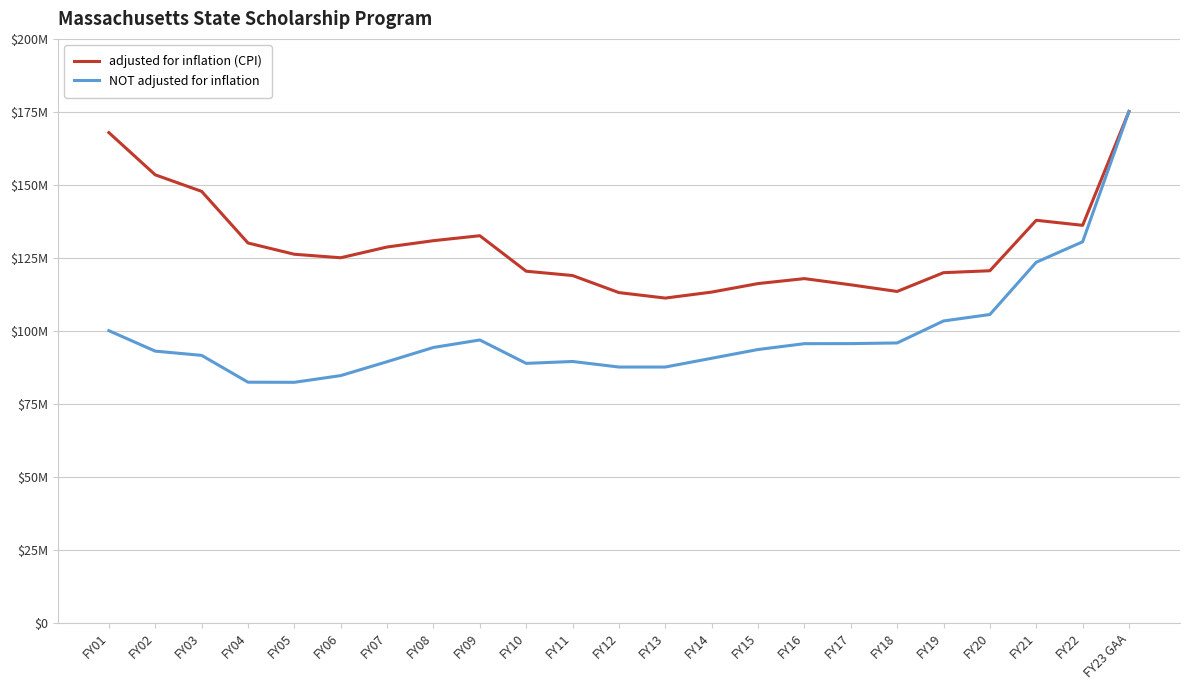

What is the label of the 21st point from the right?

FY03